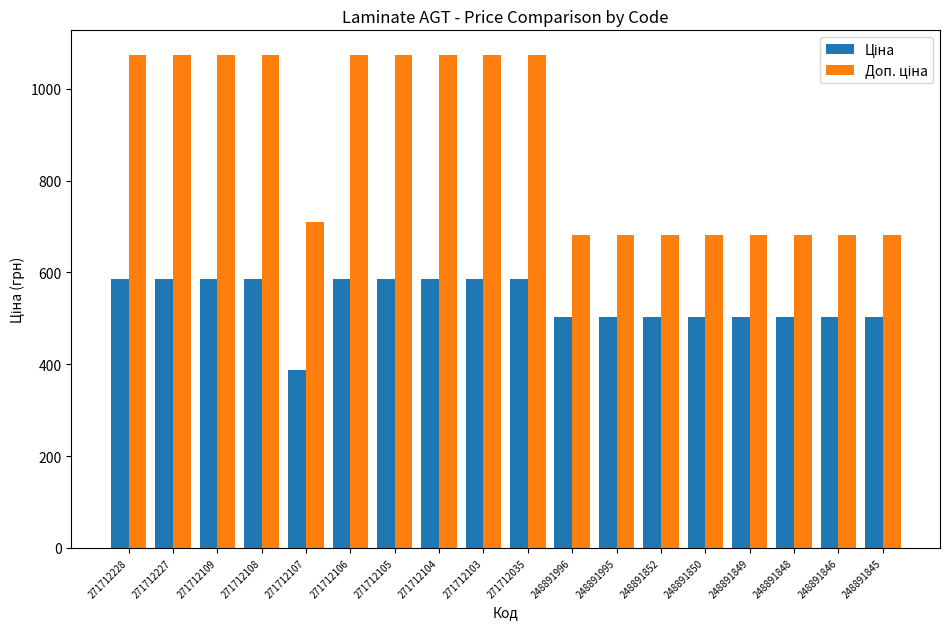

What is the total value across all series at 248891846?

1185.5